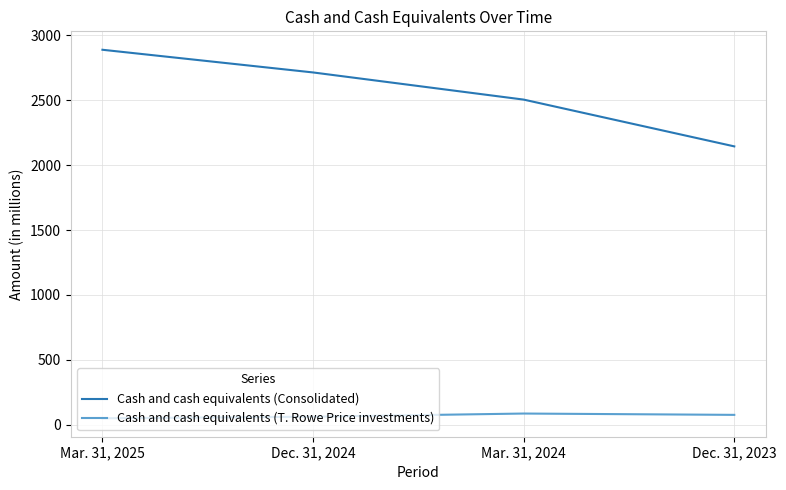

The Cash and cash equivalents (T. Rowe Price investments) series shows 50.8 at Mar. 31, 2025. True or false?

True